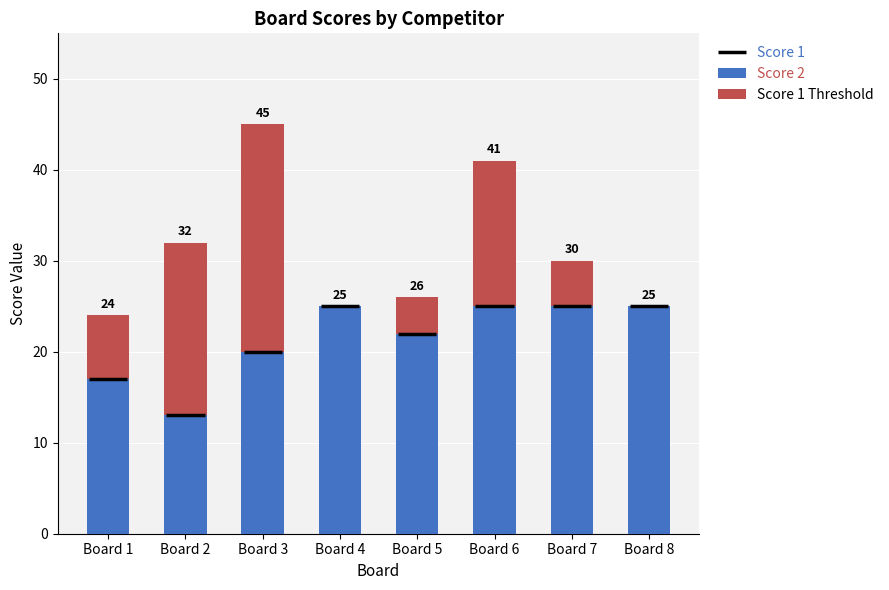

Between Board 6 and Board 1, which is larger?

Board 6